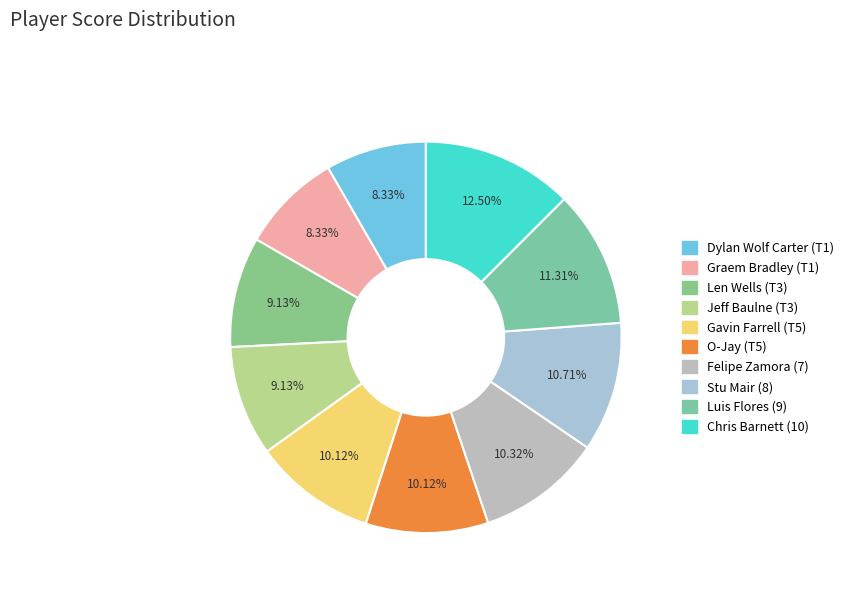

To the nearest percent, what is the average slice percentage?

10%